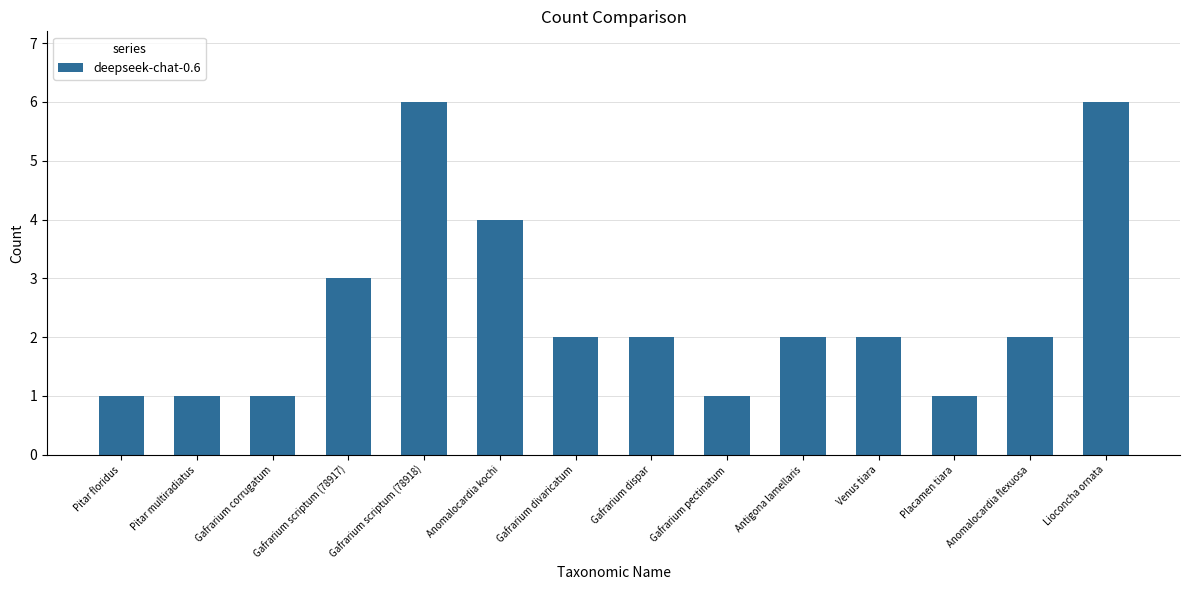

Reading right to left, transcribe all the data shown in this chart.

6	2	1	2	2	1	2	2	4	6	3	1	1	1